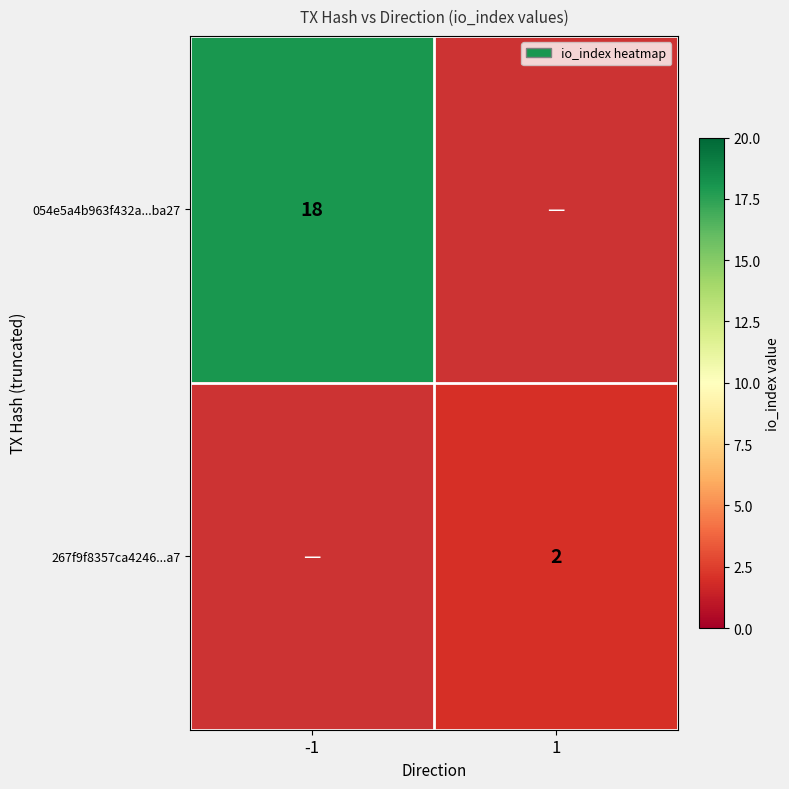

The value of 054e5a4b963f432a...ba27 at -1 is 26. True or false?

False